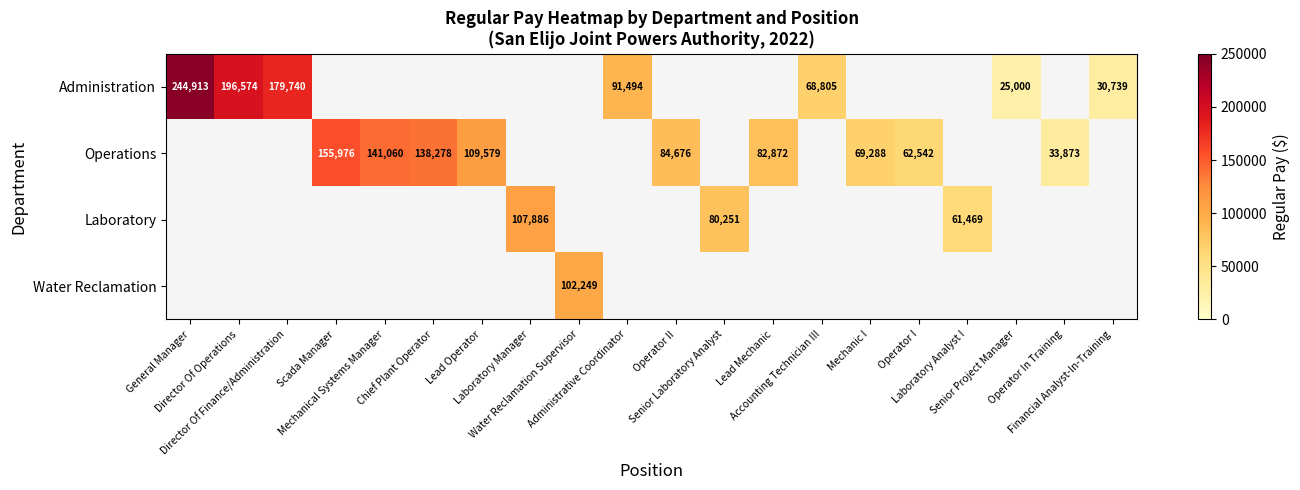

At Mechanic I, list the series in order from largest to smallest.

Administration, Operations, Laboratory, Water Reclamation